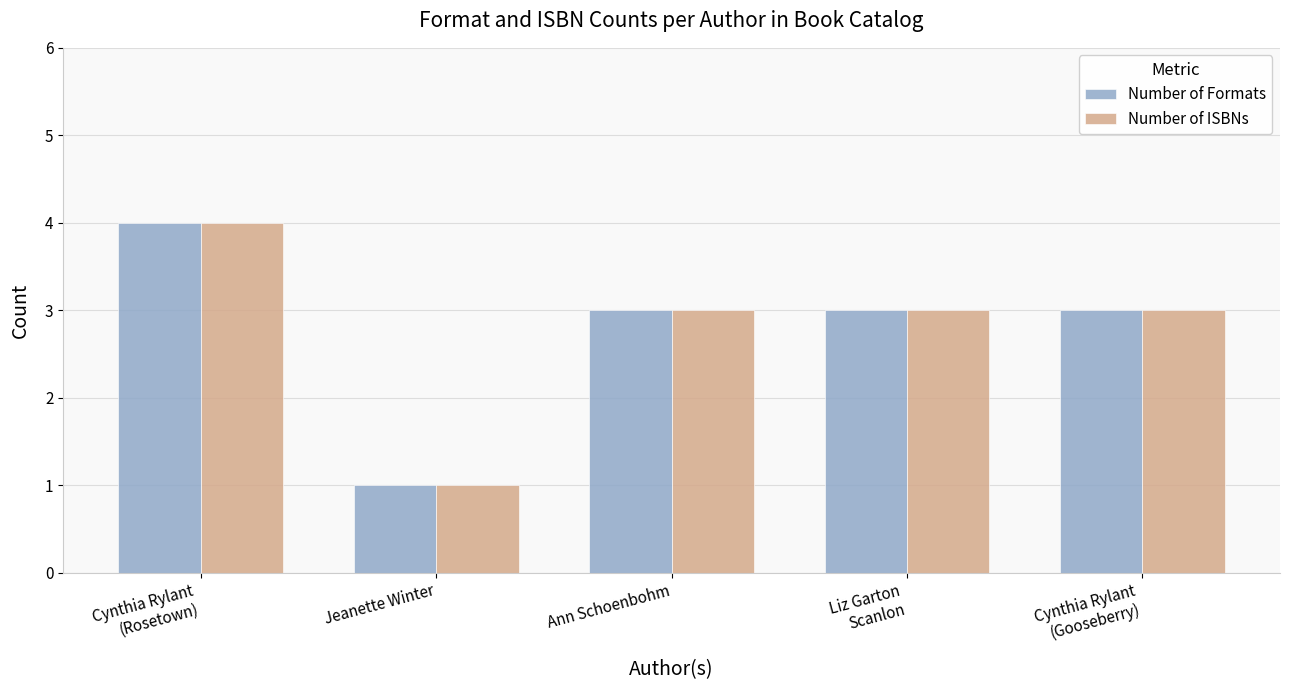

What is the sum of all Number of ISBNs values?

14